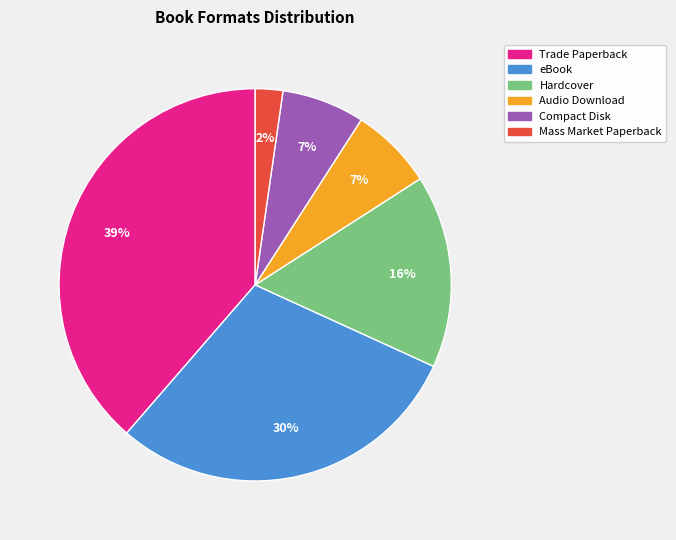

How many segments does this pie chart have?

6